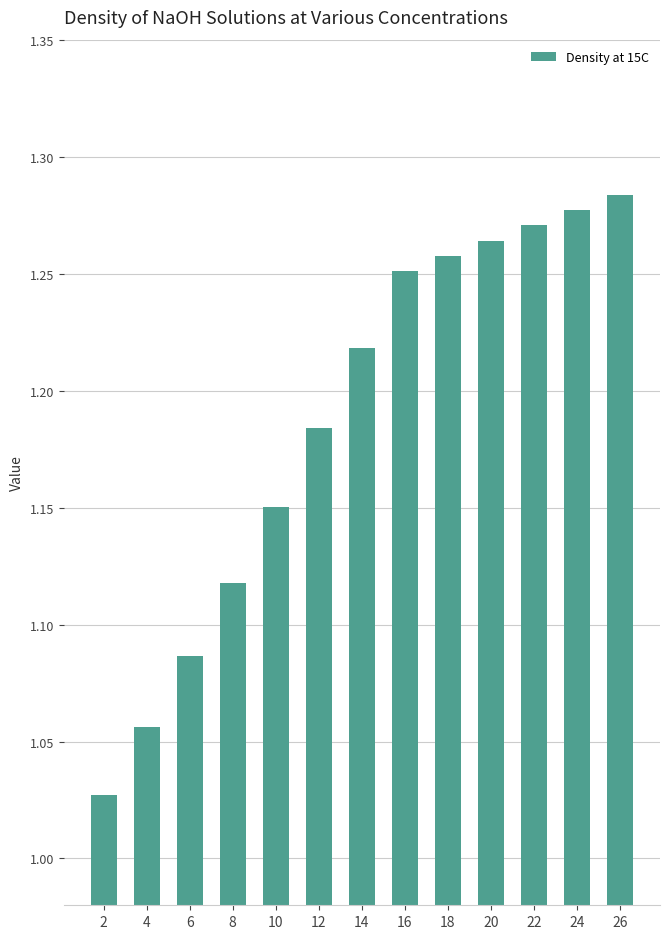

True or false: the data shows 1.8 at 4.

False